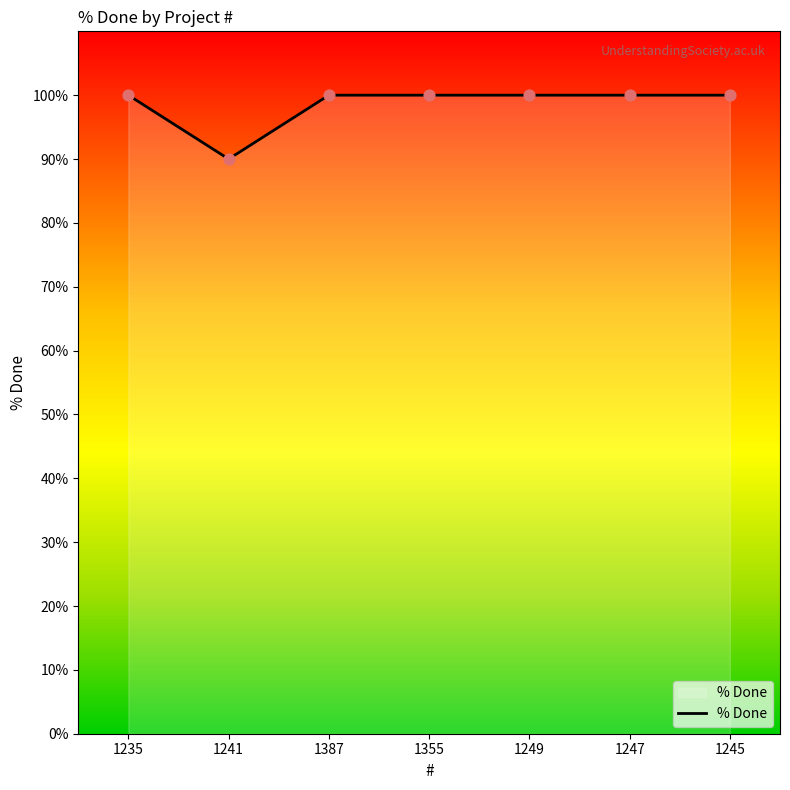

Which has a higher value, 1241 or 1245?

1245